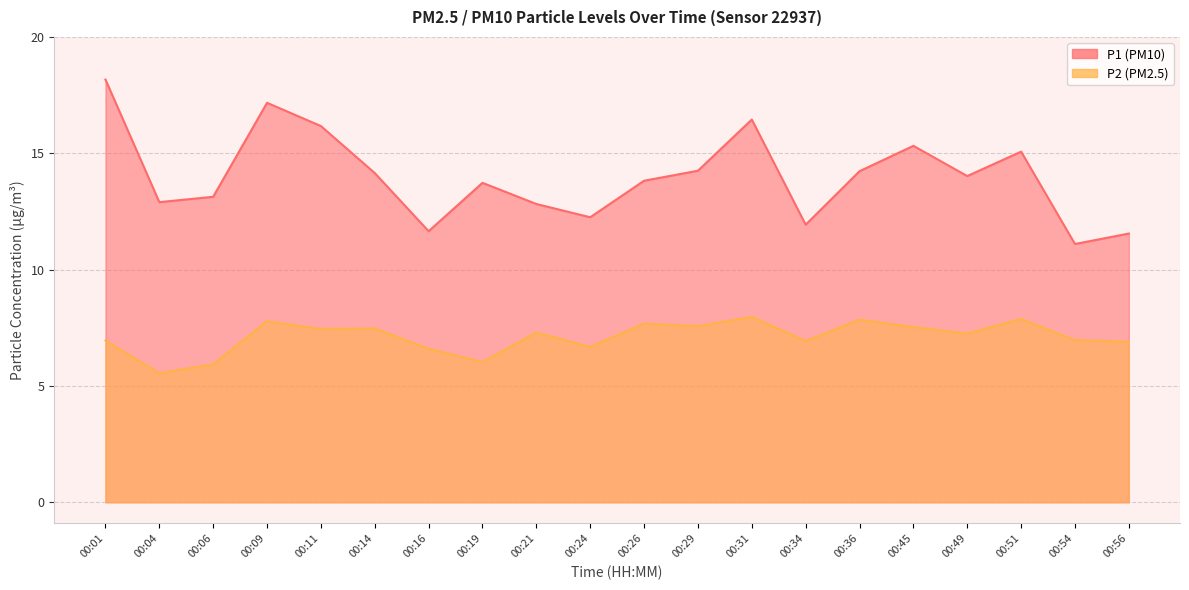

What is the difference between the highest and lowest values at 00:09?

9.4